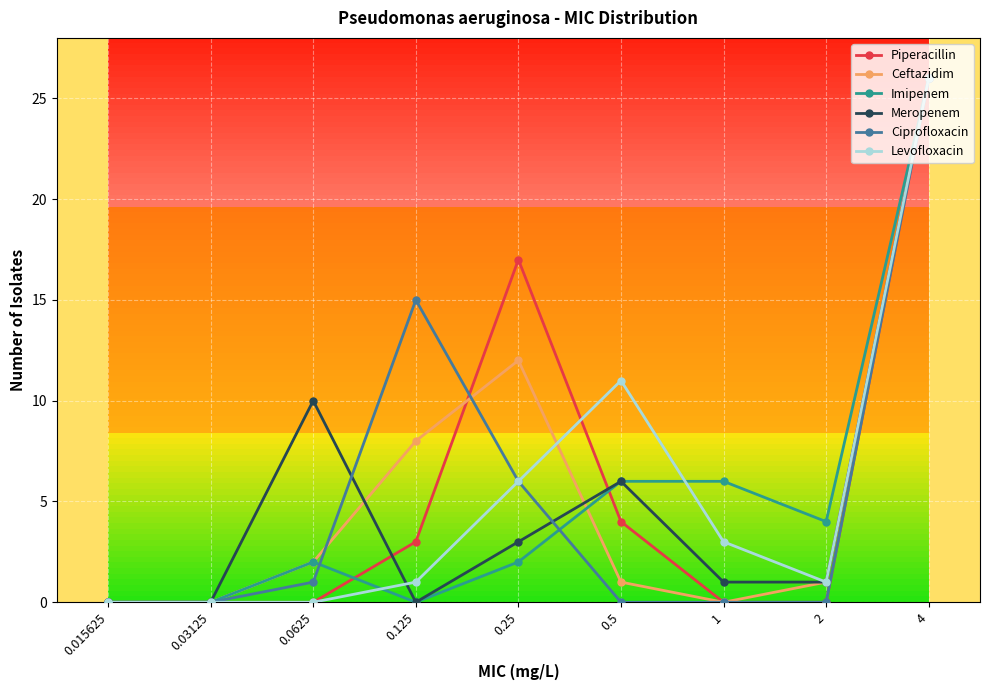

True or false: Imipenem has more than 2 interior local peaks.

False